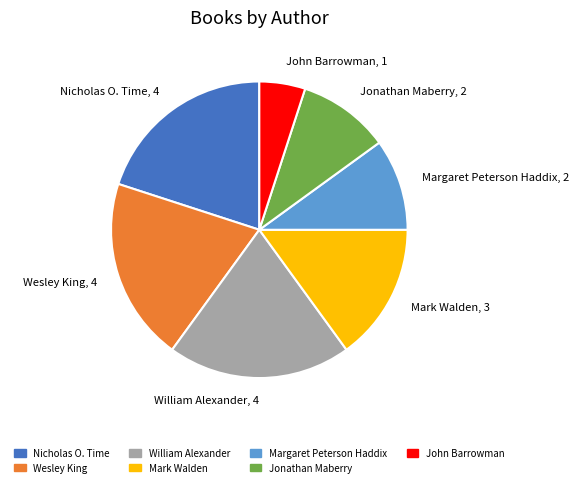

Does Wesley King represent more than half of the total?

No